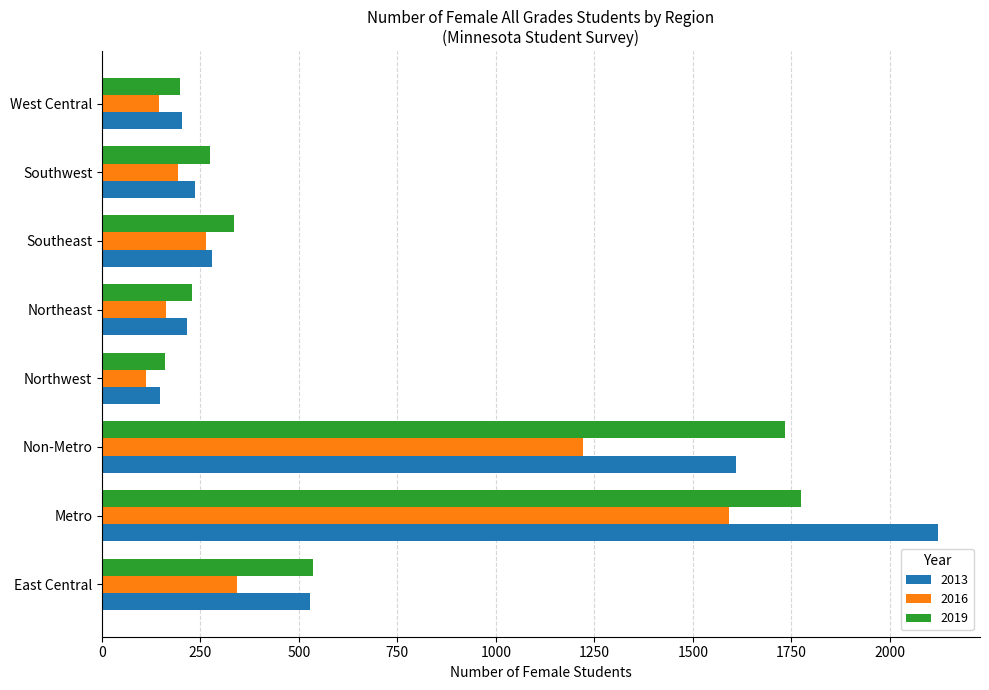

At Southwest, list the series in order from smallest to largest.

2016, 2013, 2019